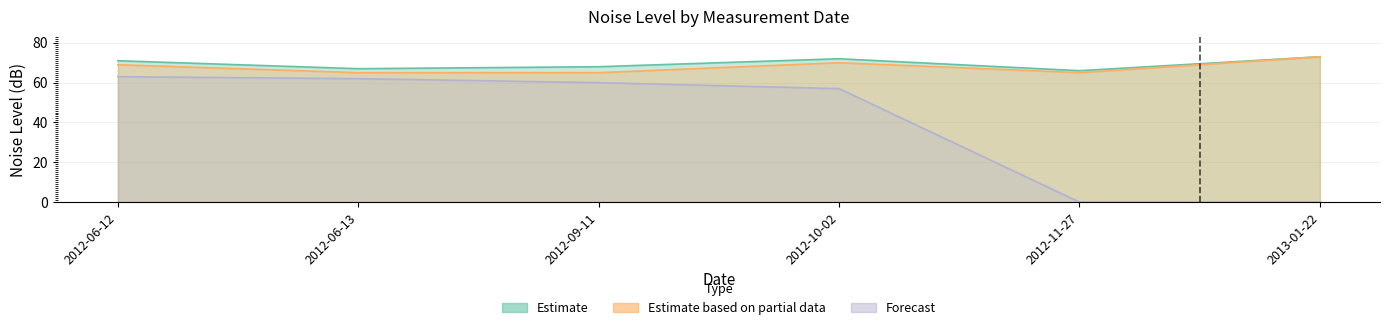

Which series has the largest range (max minus min)?

Forecast